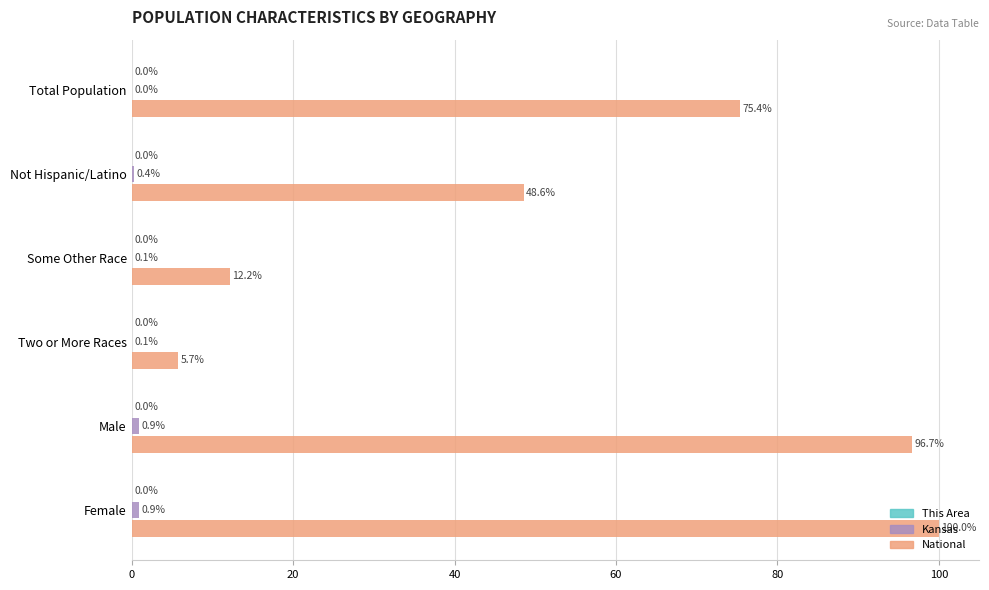

Which series has the largest total across all categories?

National